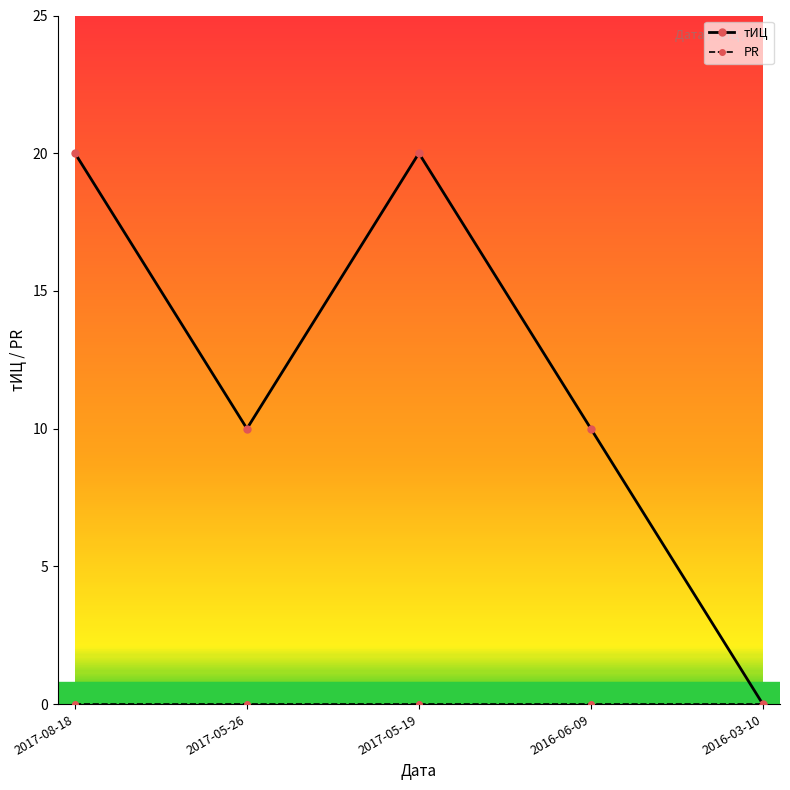

The value of тИЦ at 2017-08-18 is 20. True or false?

True